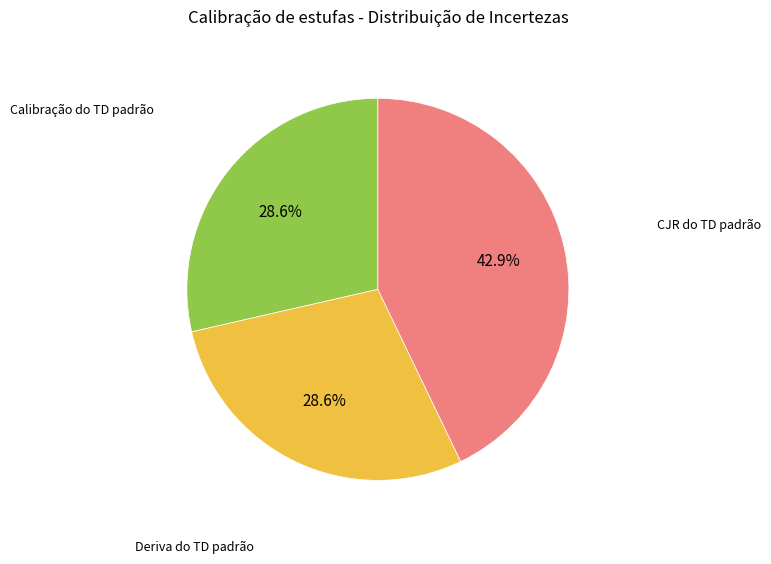

Does Calibração do TD padrão represent more than half of the total?

No